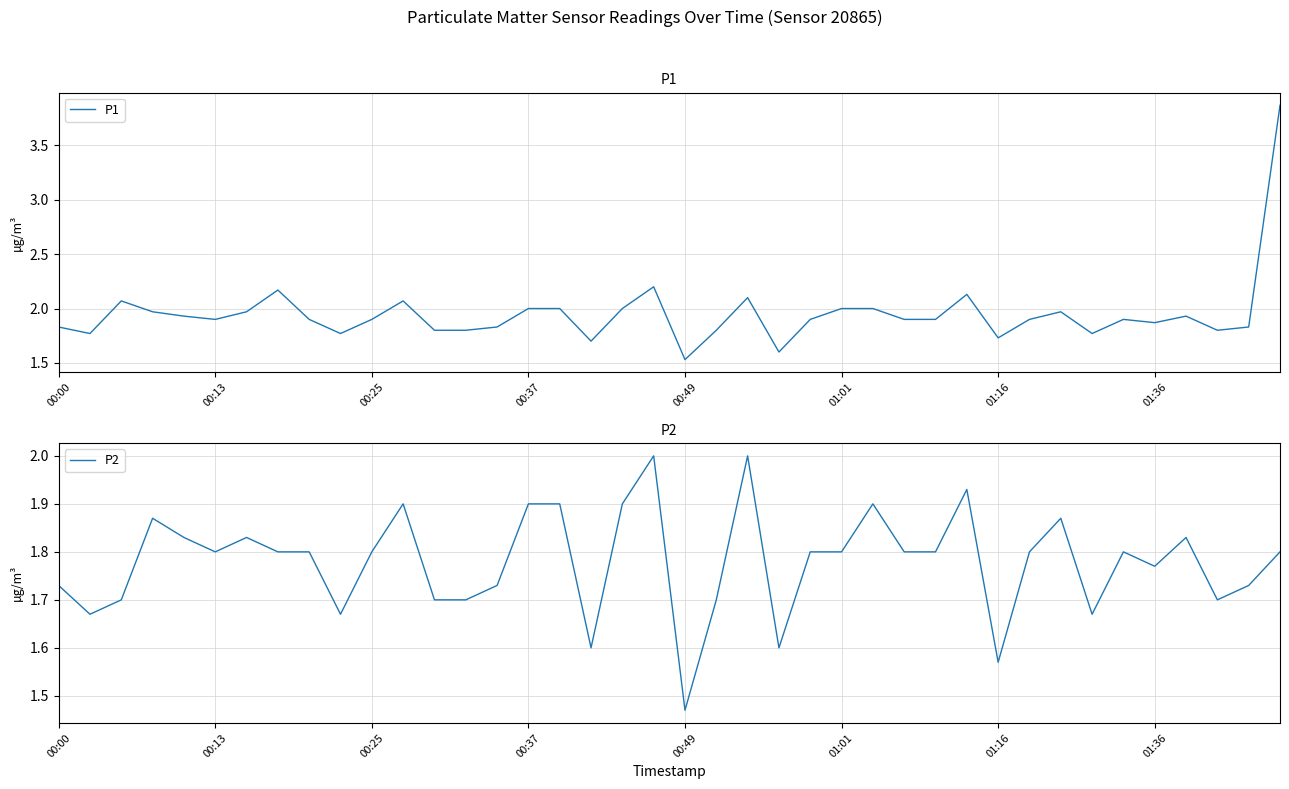

What is the total value across all series at 11?

4.0